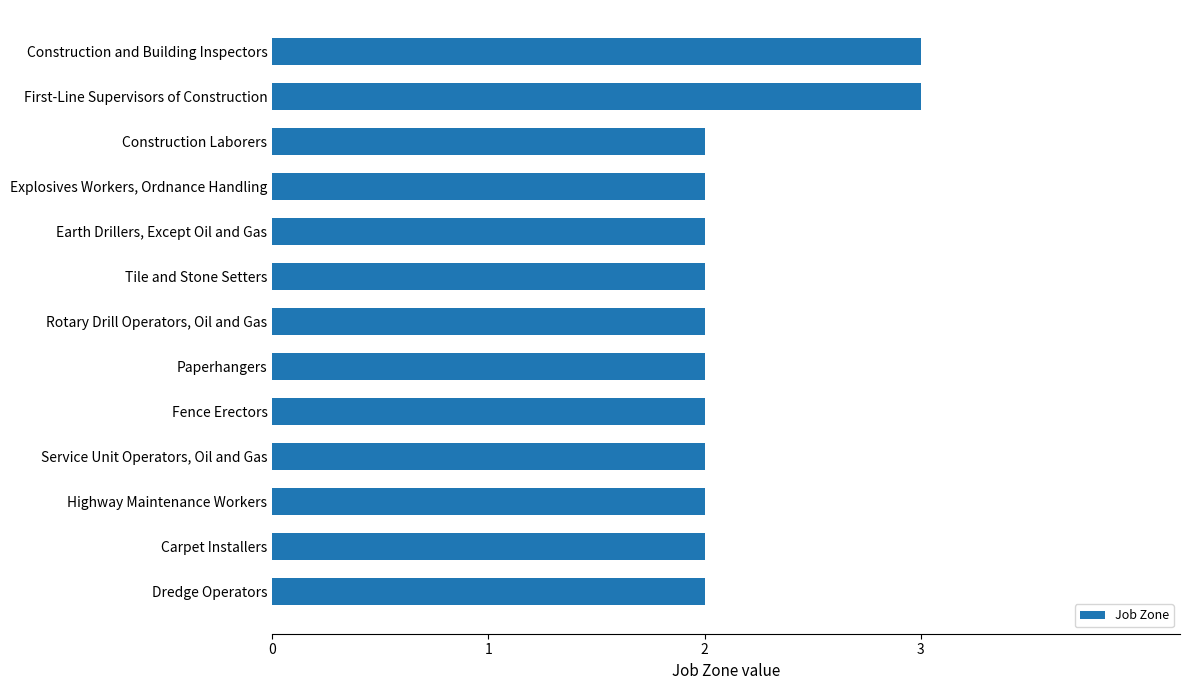

What is the average value?

2